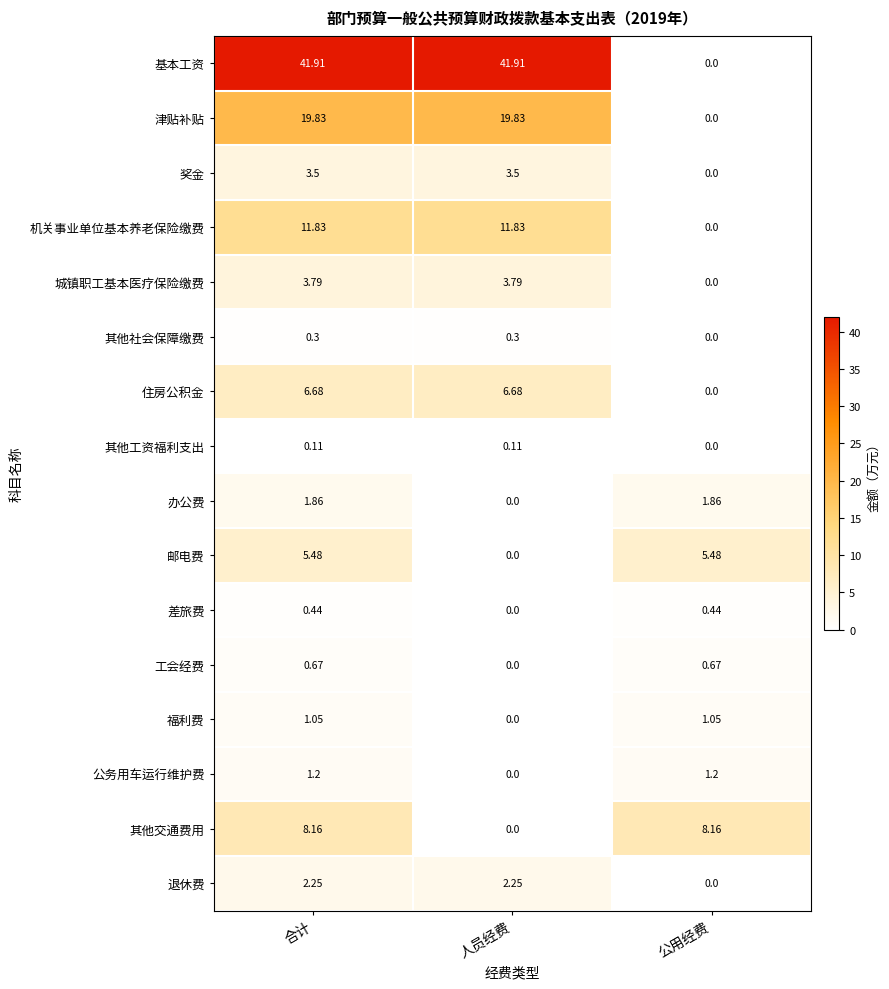

Which category has the lowest value in the 其他交通费用 series?

人员经费